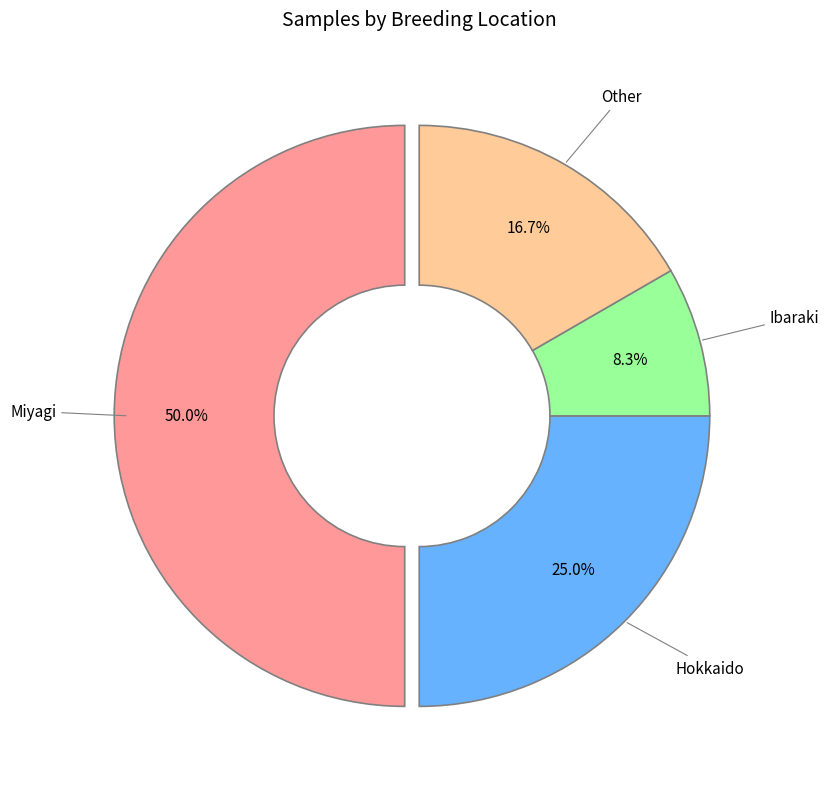

Is it true that Hokkaido is 20% of the pie?

False